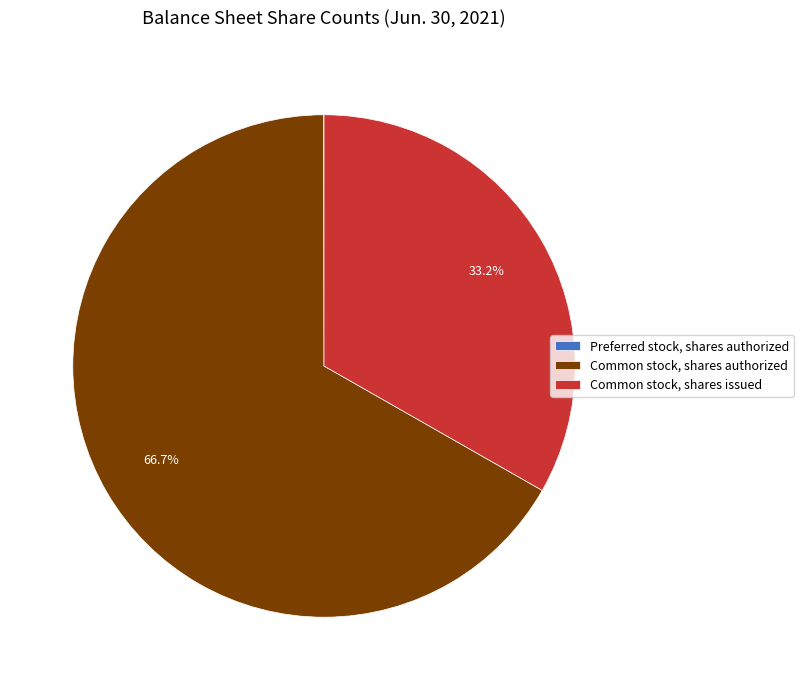

What percentage is NOT represented by Common stock, shares issued?

66.8%